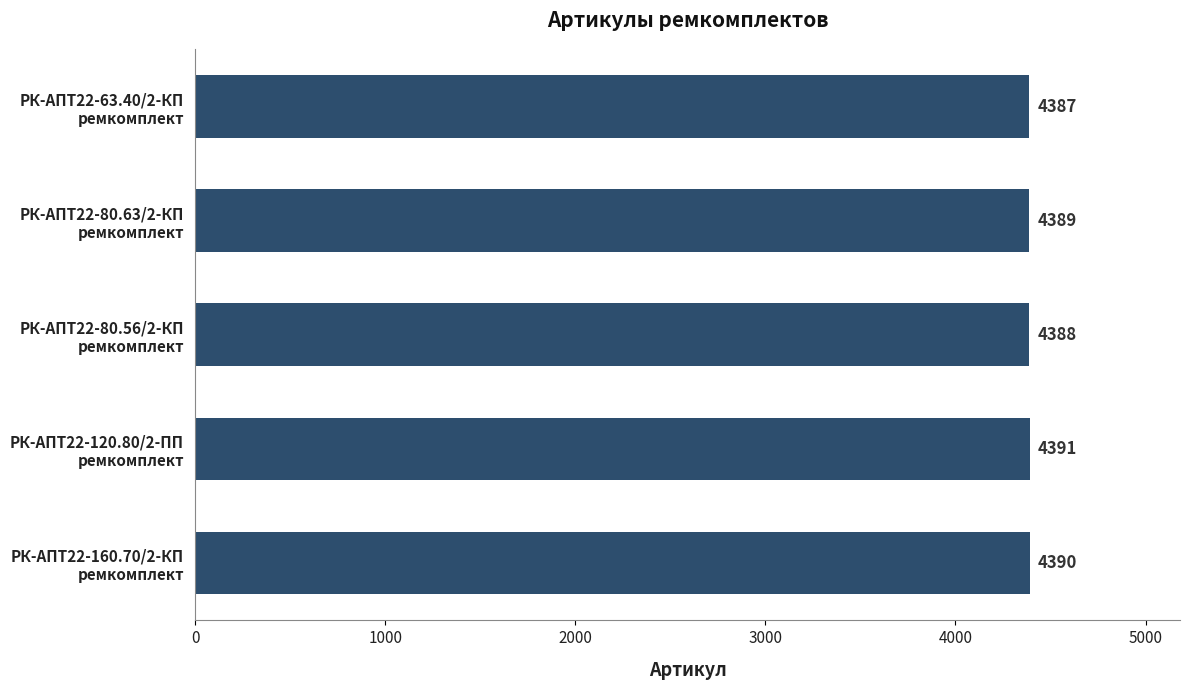

How many bars are there in total?

5